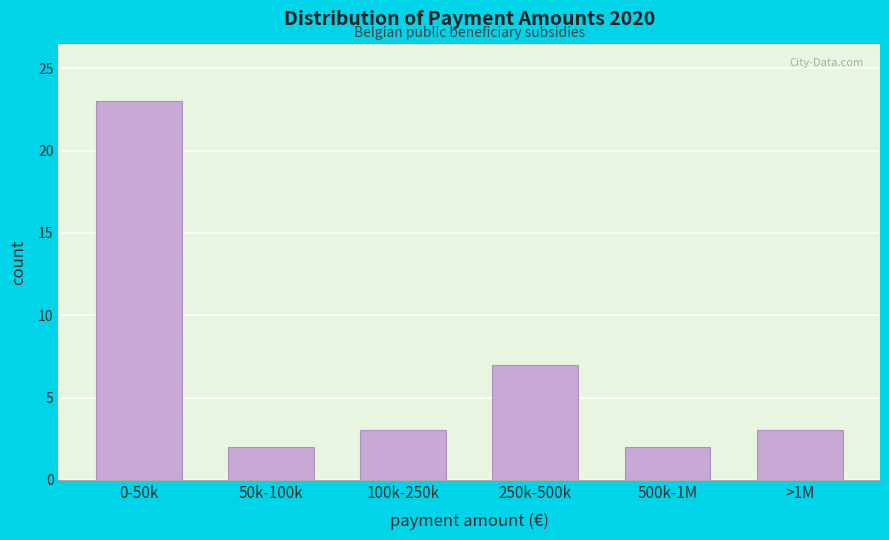

Reading left to right, extract all data points from this chart.

23	2	3	7	2	3